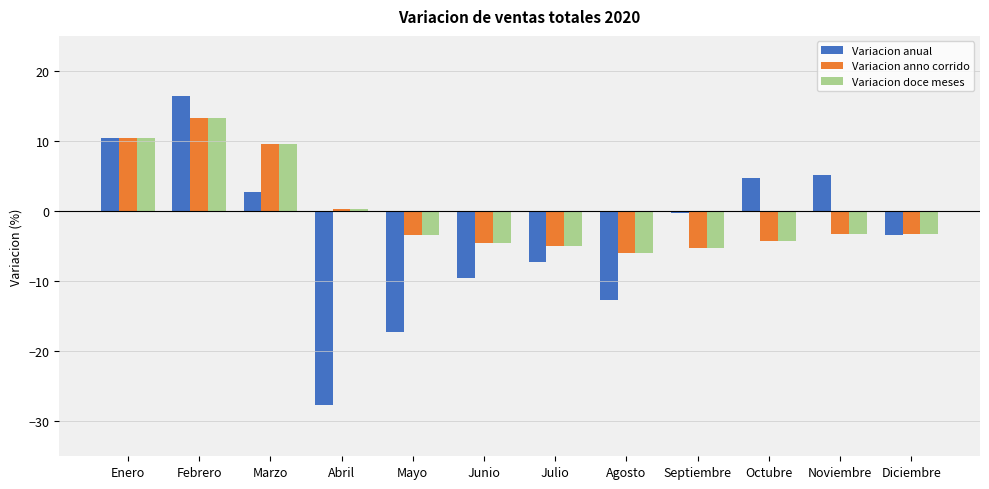

What is the label of the 1st bar from the left?

Enero